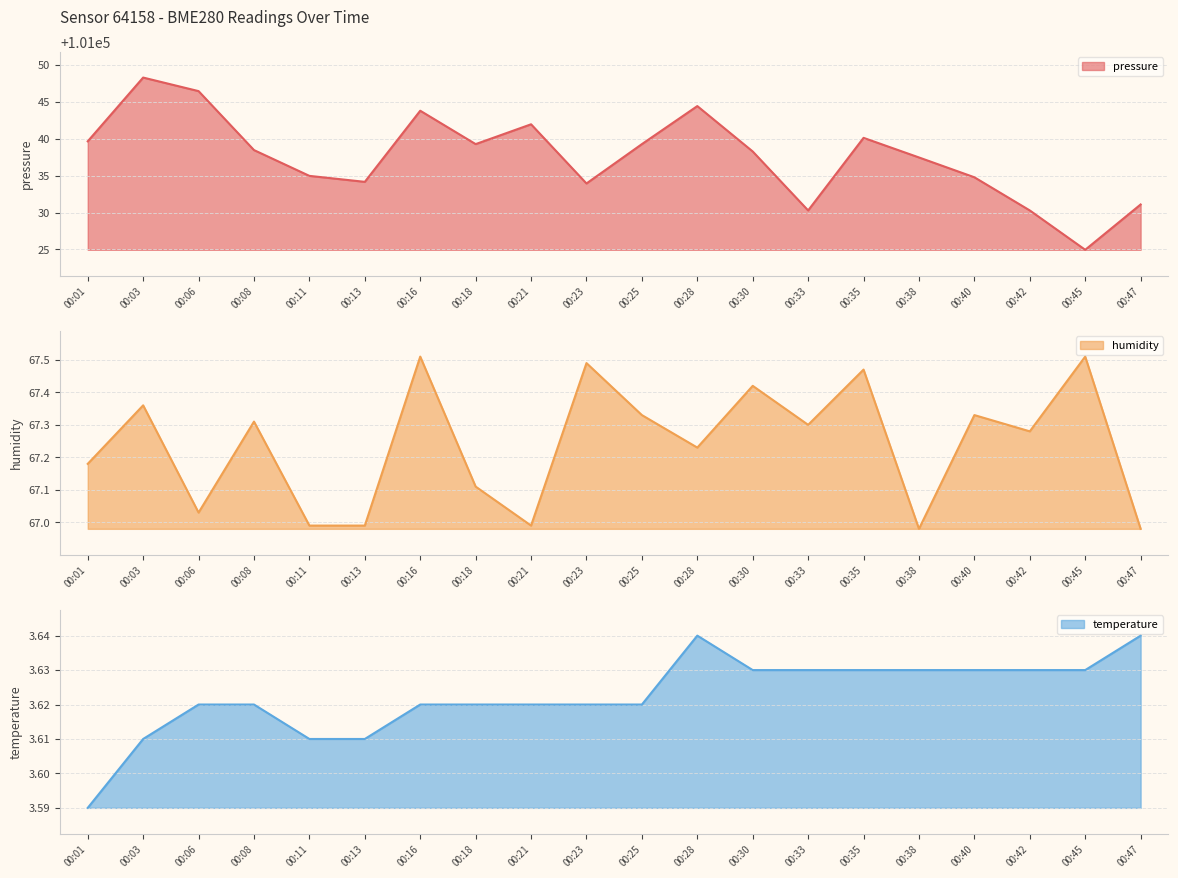

What is the approximate value of temperature at 00:13?

3.6